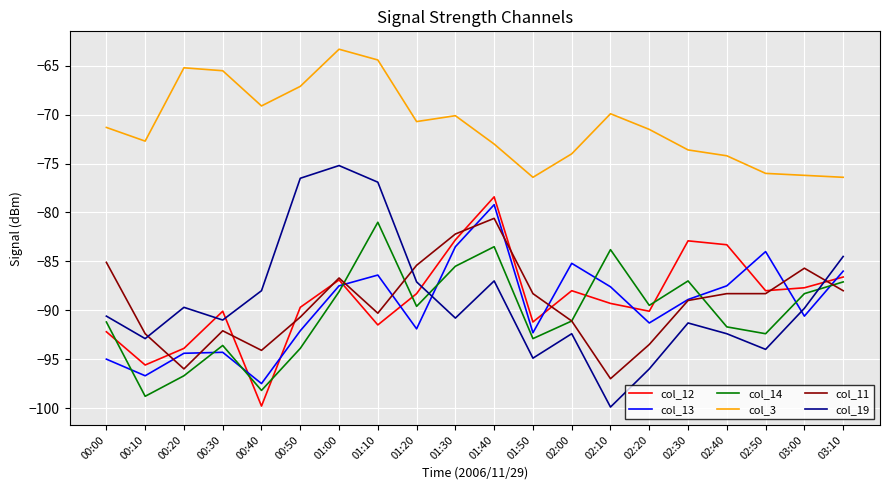

True or false: col_13 has a value of -142.3 at 02:10.

False